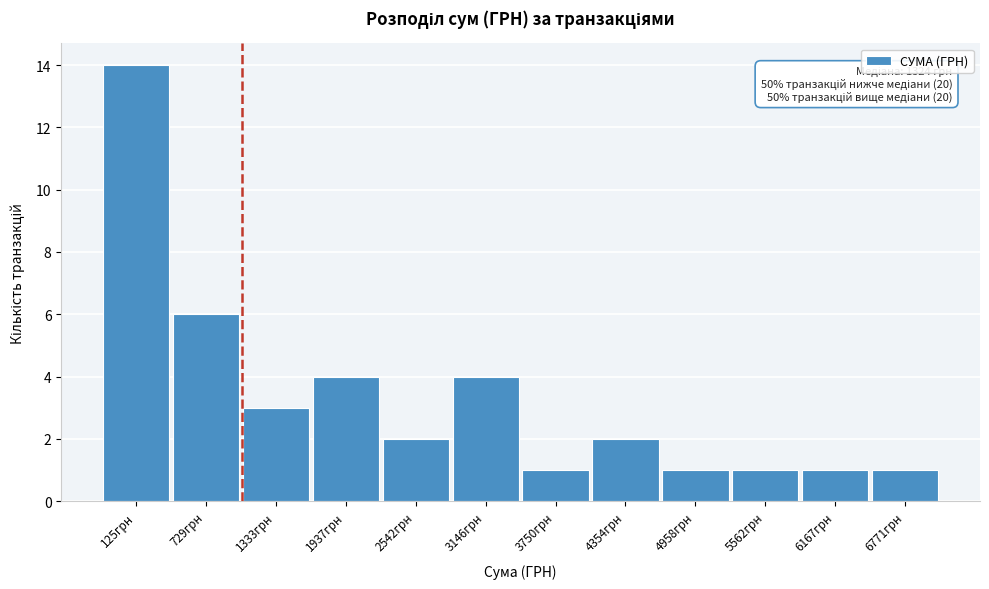

Reading left to right, extract all data points from this chart.

125грн=14	729грн=6	1333грн=3	1937грн=4	2542грн=2	3146грн=4	3750грн=1	4354грн=2	4958грн=1	5562грн=1	6167грн=1	6771грн=1